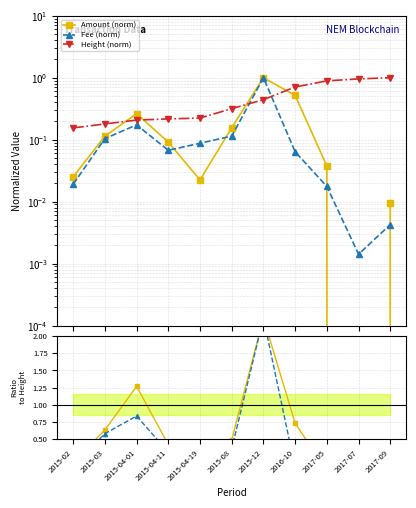

Rank the categories by Fee (norm) value from lowest to highest.

2017-07, 2017-09, 2017-05, 2015-02, 2016-10, 2015-04-11, 2015-04-19, 2015-03, 2015-08, 2015-04-01, 2015-12